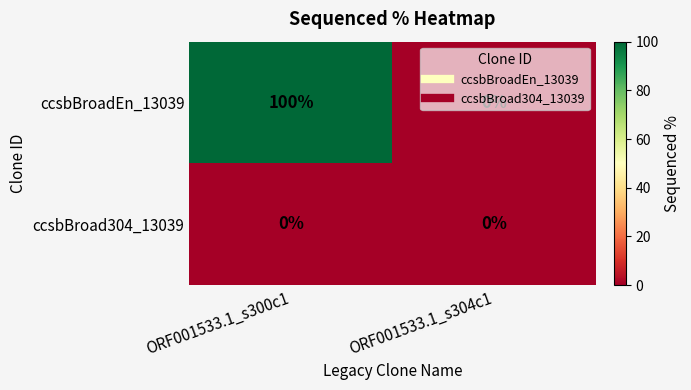

List the series in order of their peak value, highest first.

ccsbBroadEn_13039, ccsbBroad304_13039